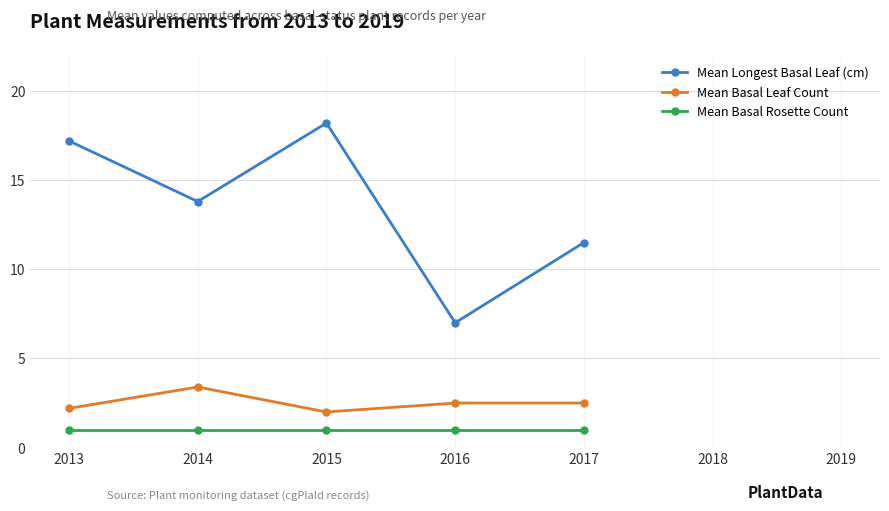

What is the value of the Mean Basal Rosette Count point at the 4th from the left?

1.0